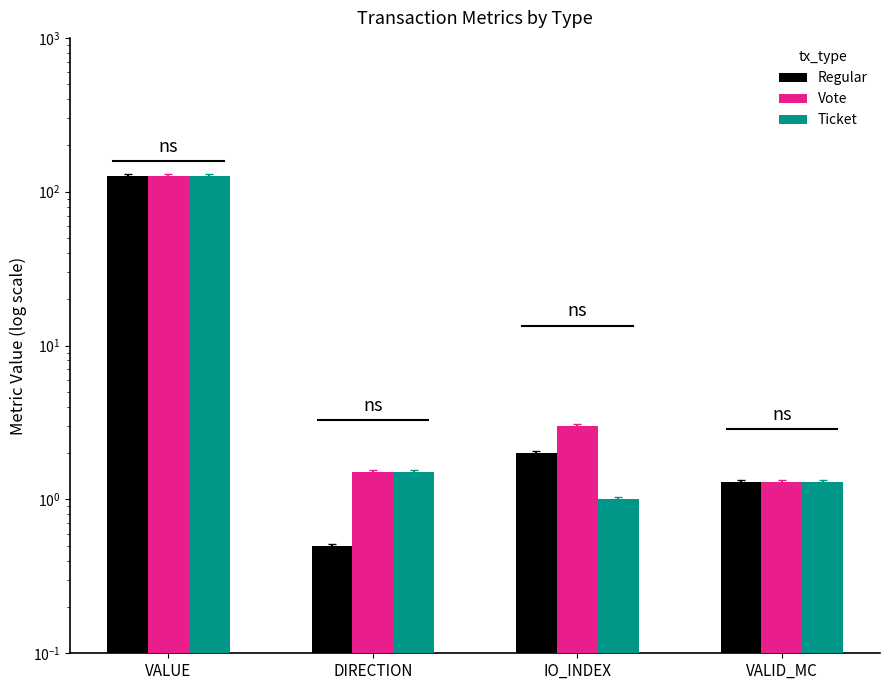

Reading left to right, list all the values displayed in this chart.

Regular: VALUE=126.7	DIRECTION=0.5	IO_INDEX=2.0	VALID_MC=1.3
Vote: VALUE=127.2	DIRECTION=1.5	IO_INDEX=3.0	VALID_MC=1.3
Ticket: VALUE=126.2	DIRECTION=1.5	IO_INDEX=1.0	VALID_MC=1.3